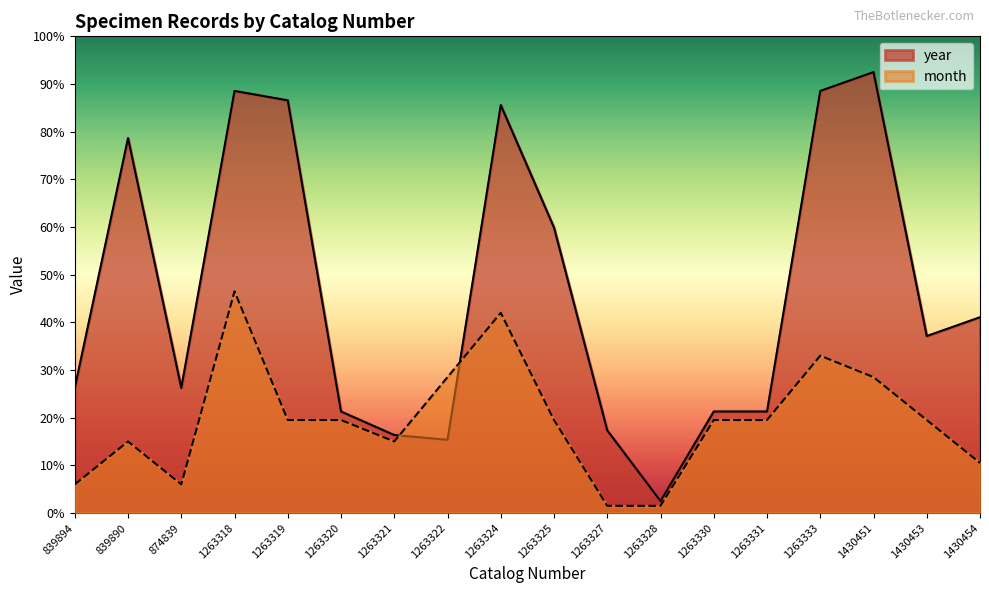

Between 1430453 and 1430451, which is larger?

1430451